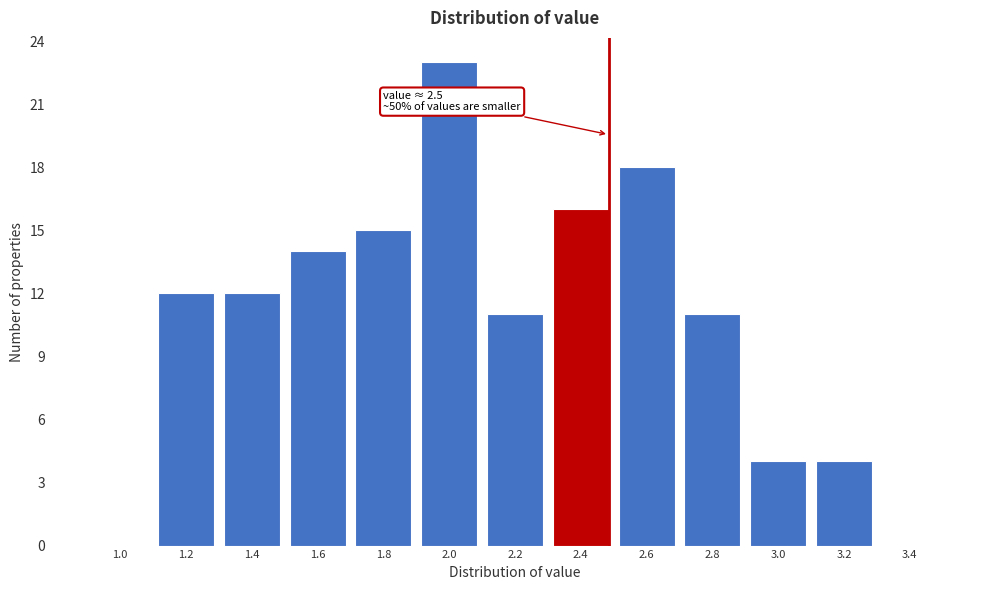

Reading left to right, list all the values displayed in this chart.

1.0=0	1.2=12	1.4=12	1.6=14	1.8=15	2.0=23	2.2=11	2.4=16	2.6=18	2.8=11	3.0=4	3.2=4	3.4=0